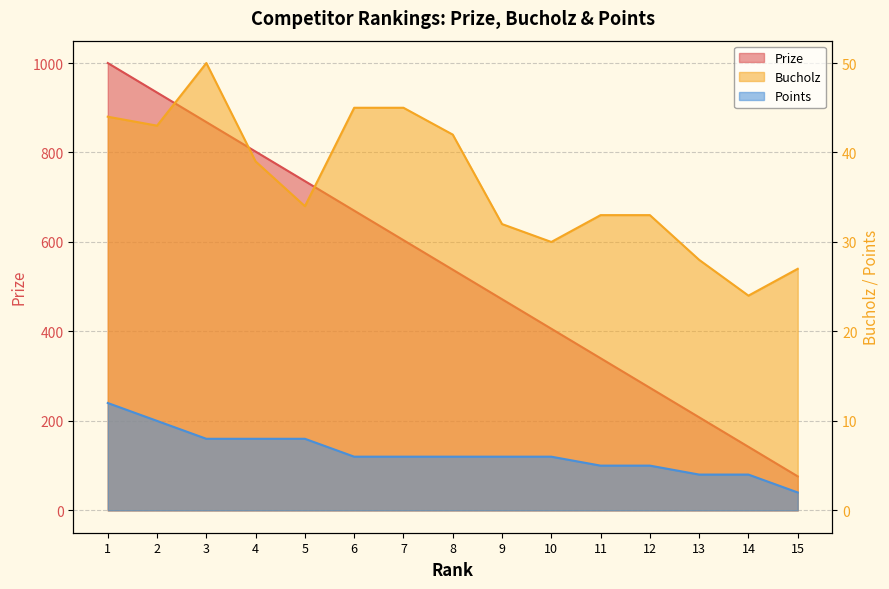

What are all the series names shown in the legend?

Prize, Bucholz, Points